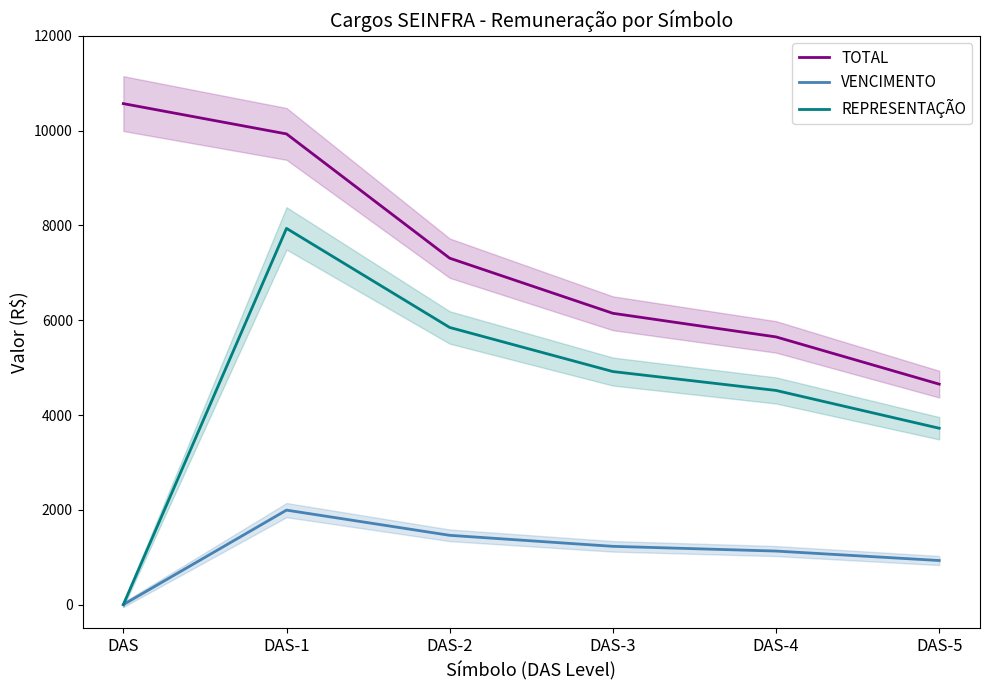

True or false: TOTAL and VENCIMENTO intersect in this chart.

False